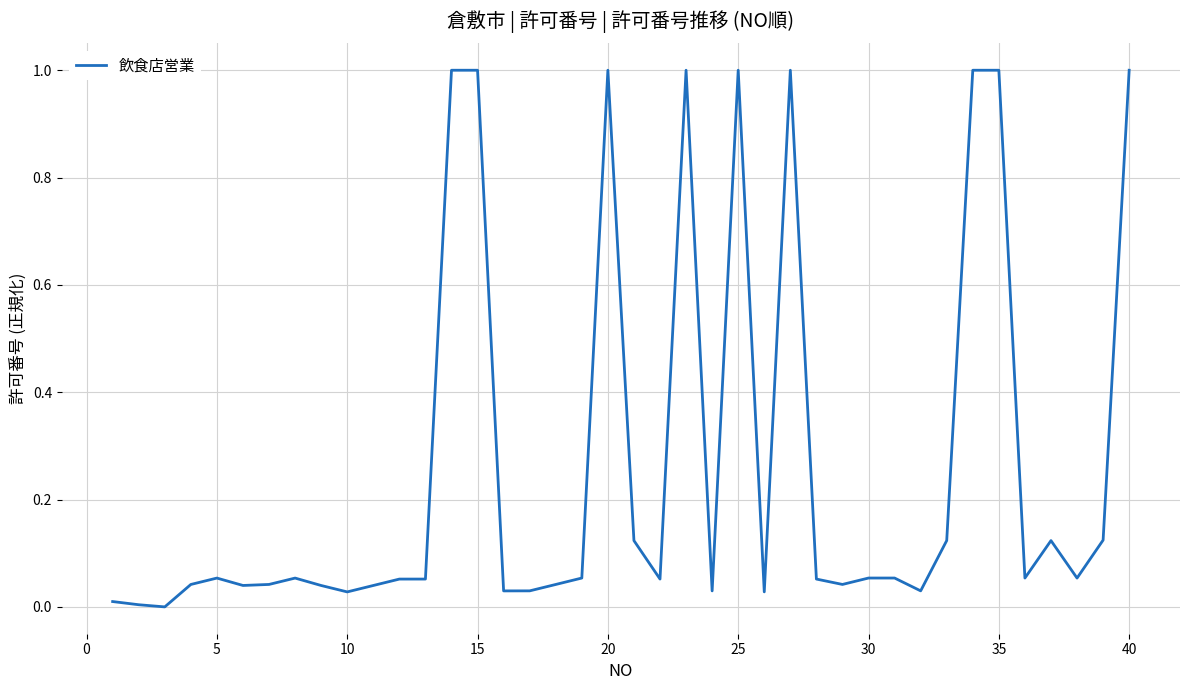

What is the greatest value displayed?

1.0